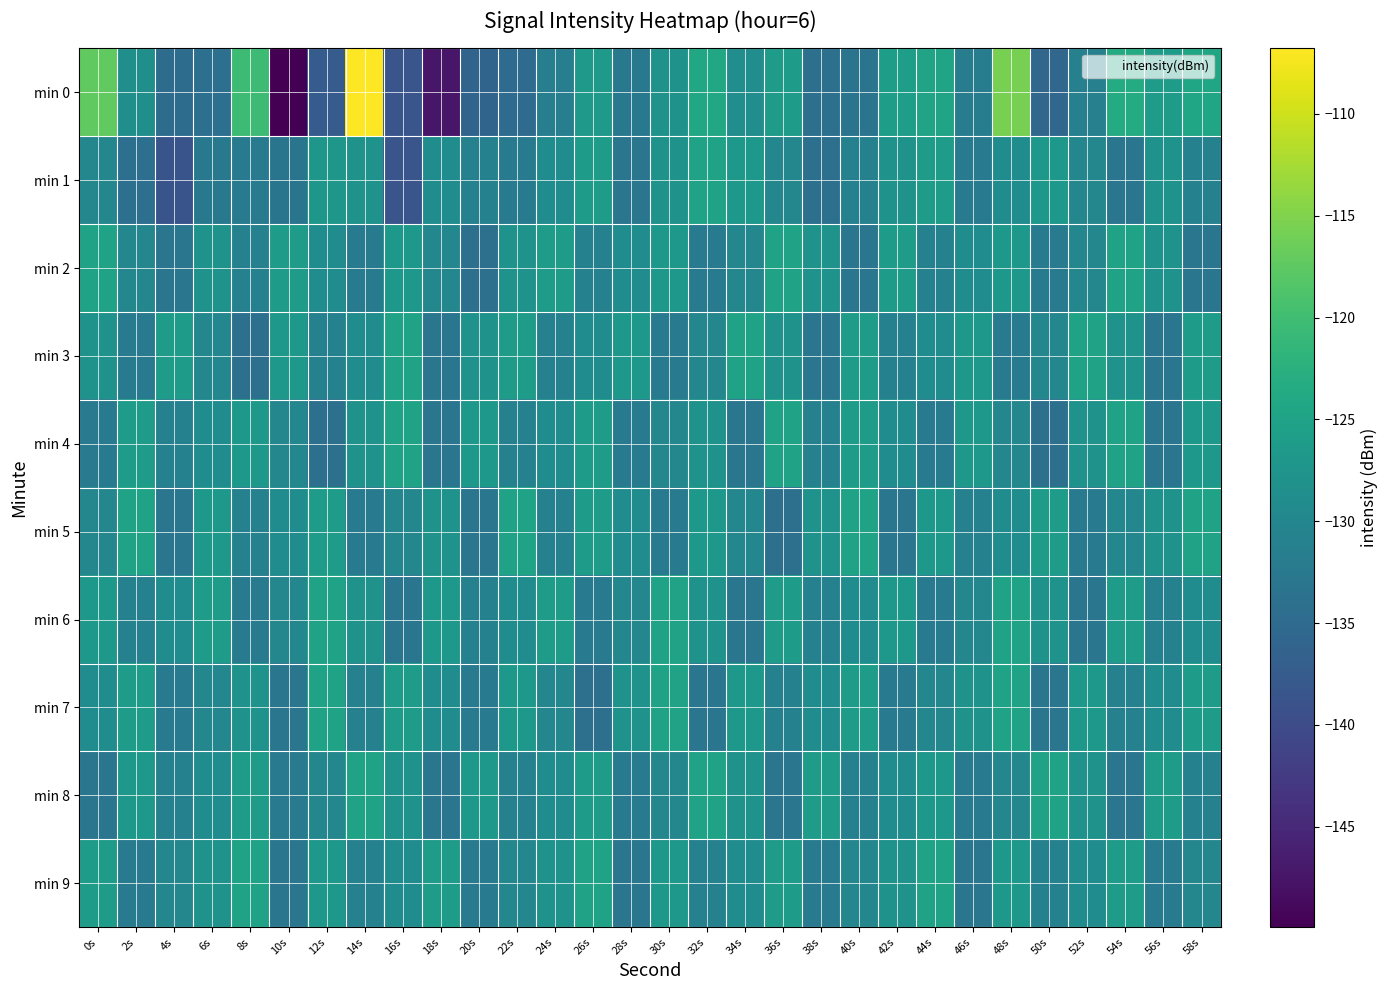

Which has a higher value, 18s or 38s?

38s